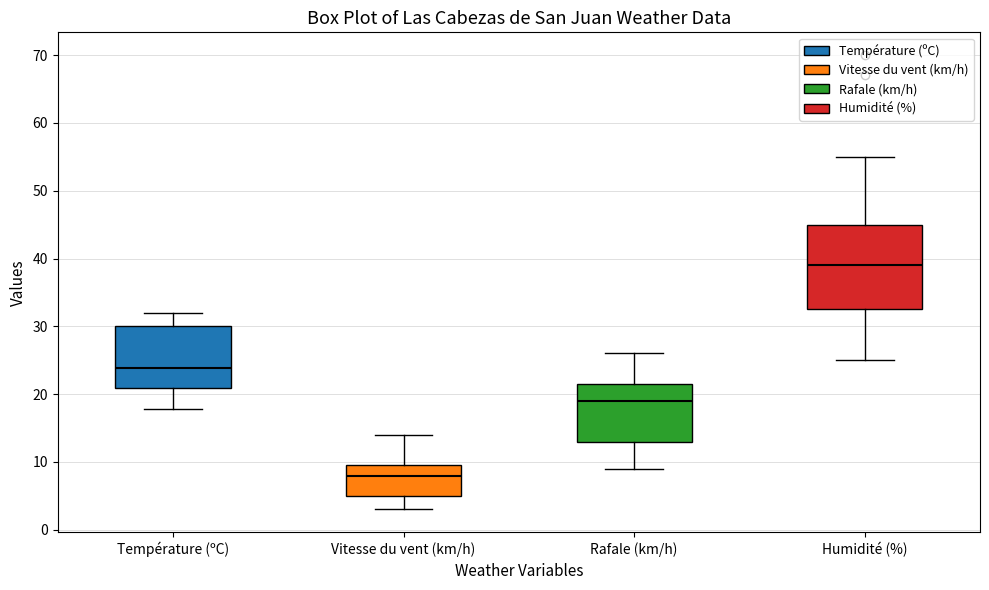

Which box has the highest median line?

Humidité (%)